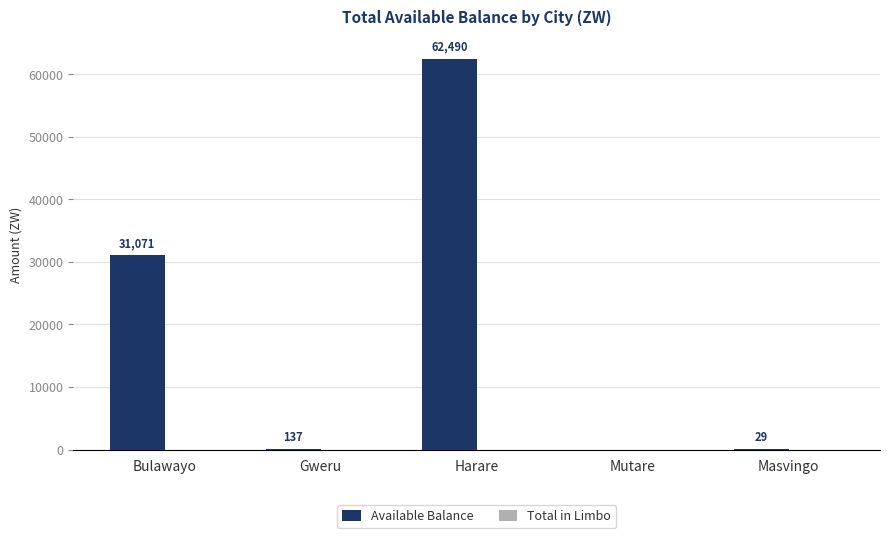

Is it true that the value at Bulawayo is 16822.3?

False